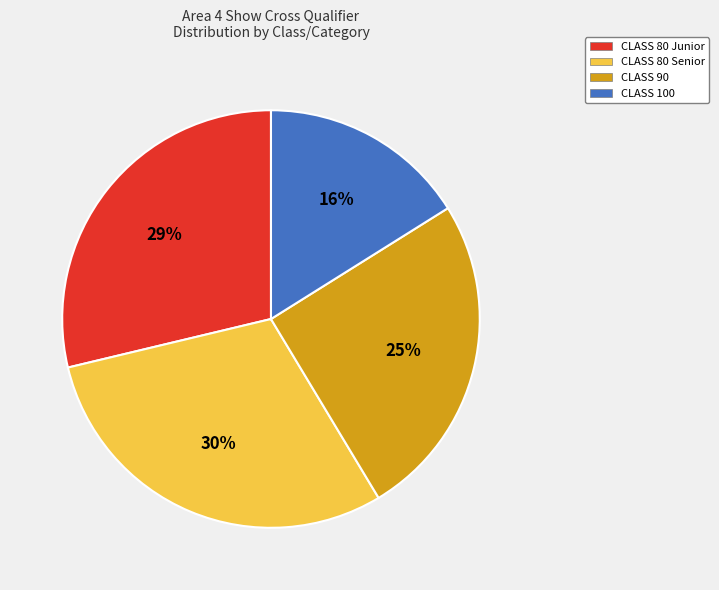

Does any single category account for the majority?

No